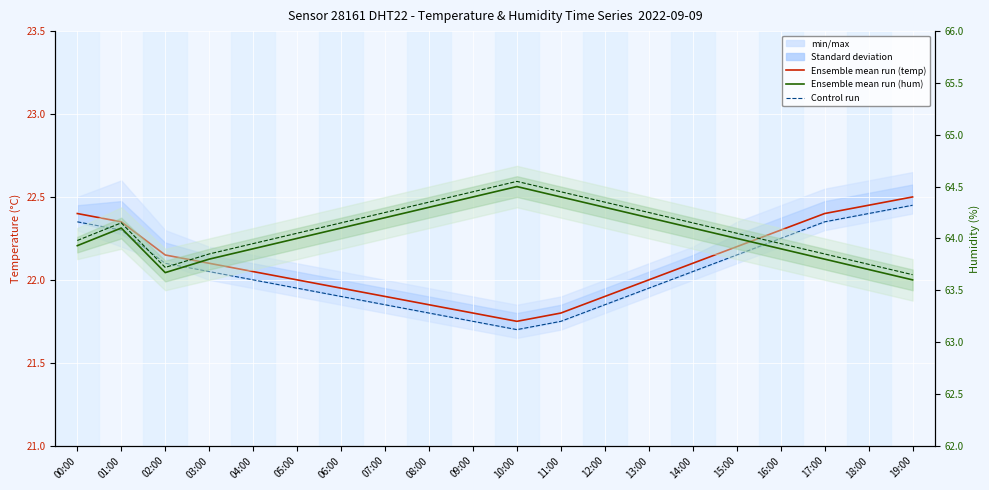

At which label does Control run (humidity) first exceed 64?

01:00